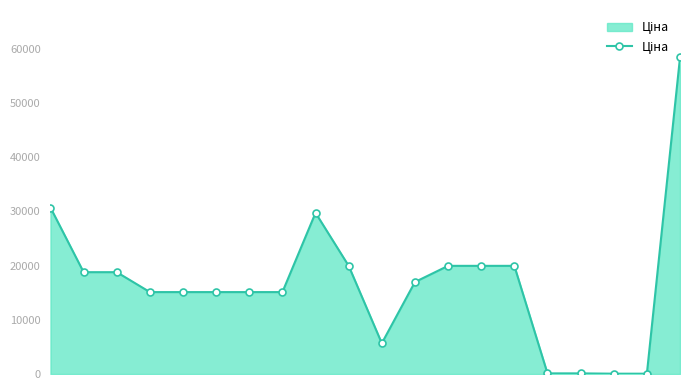

True or false: there are more than 0 points higher than both neighbors.

True